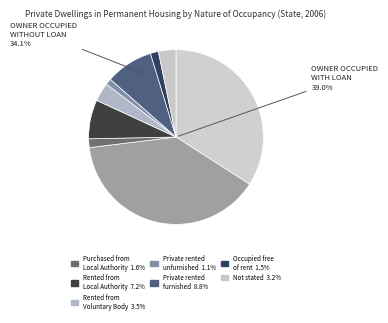

Between Owner occupied without loan or mortgage and Private rented unfurnished, which is larger?

Owner occupied without loan or mortgage